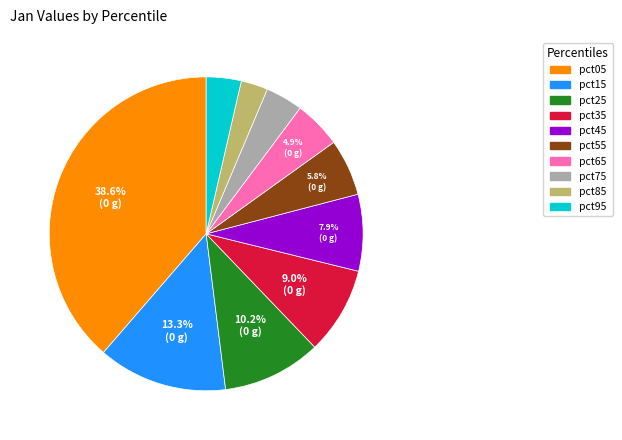

How many segments does this pie chart have?

10